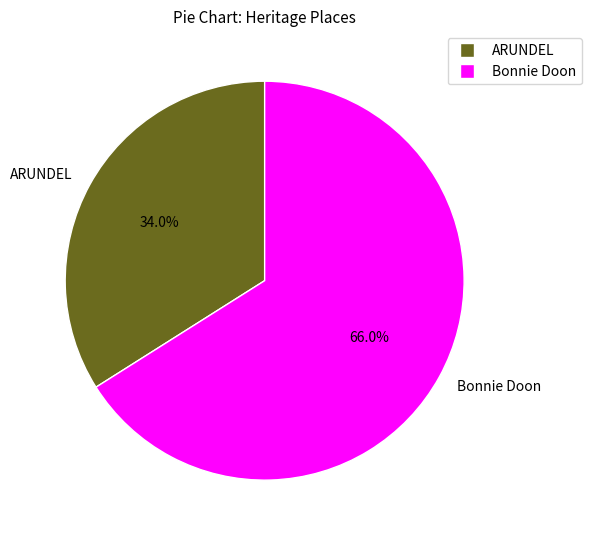

To the nearest percent, what is the average slice percentage?

50%